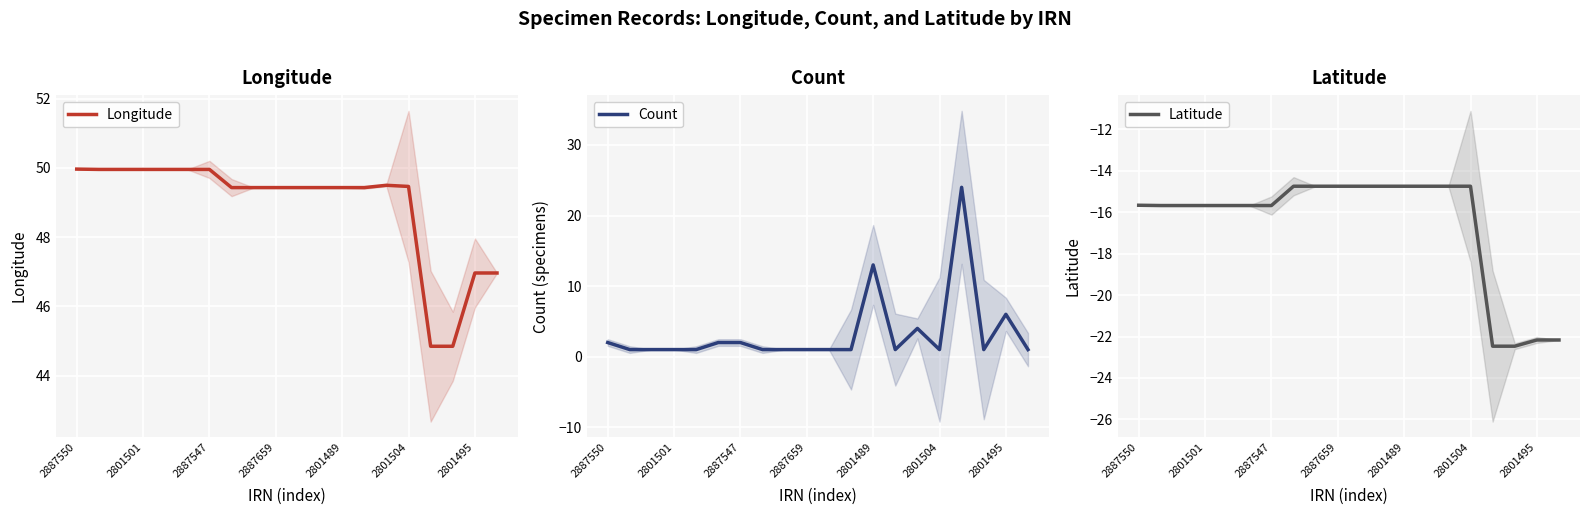

What is the difference between the maximum and second lowest values in the Longitude series?

5.1